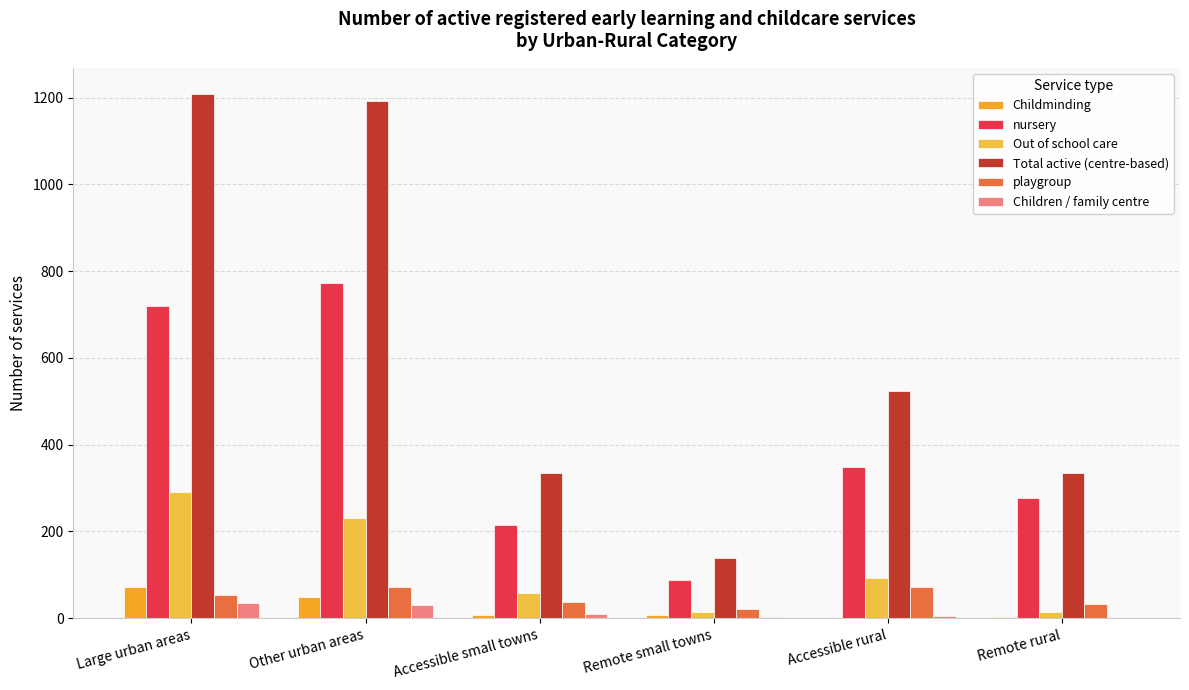

What is the sum of the playgroup values at Accessible small towns and Large urban areas?

90